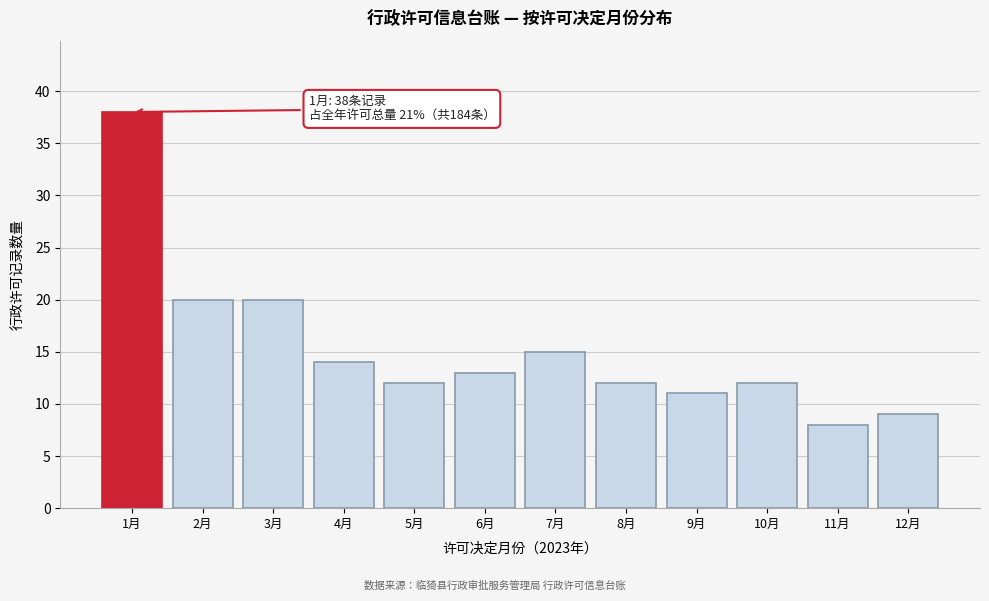

Reading right to left, list all the values displayed in this chart.

12月=9	11月=8	10月=12	9月=11	8月=12	7月=15	6月=13	5月=12	4月=14	3月=20	2月=20	1月=38